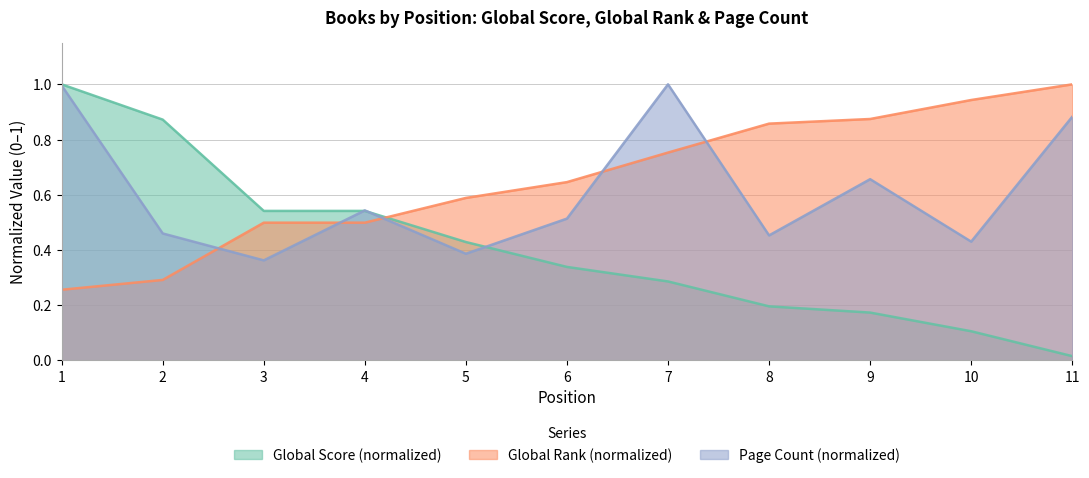

Which label corresponds to the largest value in the chart?

1